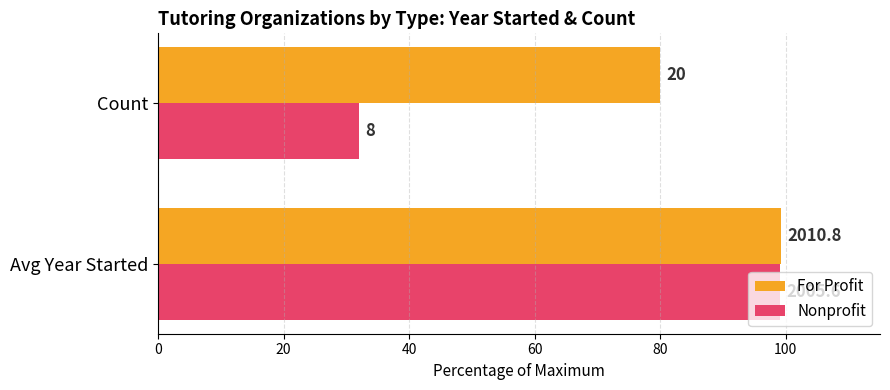

What are all the series names shown in the legend?

For Profit, Nonprofit